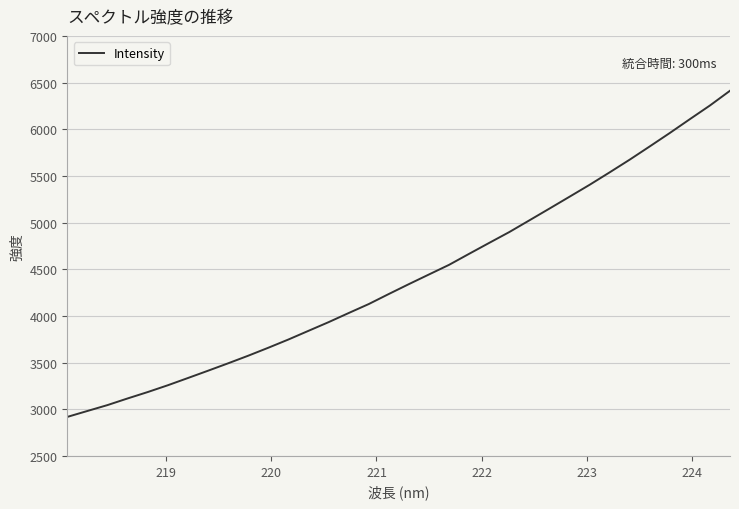

What is the difference between the maximum and minimum values?

3494.5